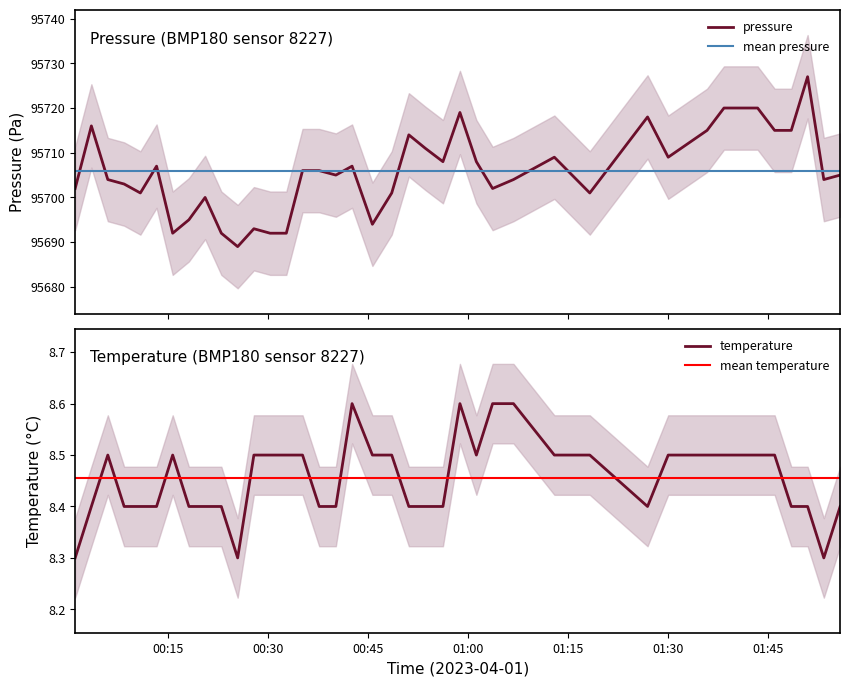

At how many categories does at least one series exceed 38624?

40